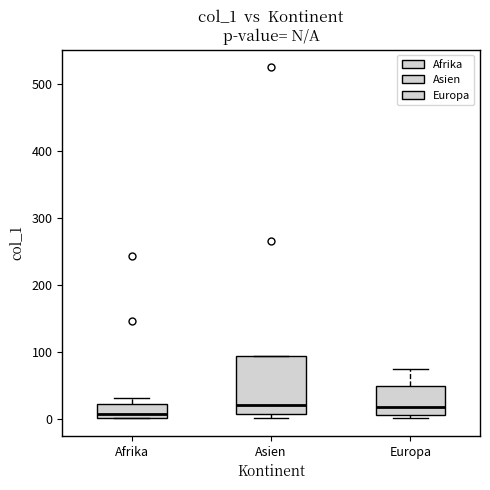

Where is the upper edge of the box for Asien on the y-axis? The values are not printed on the chart, so give them approximately, as read against the axis.

90